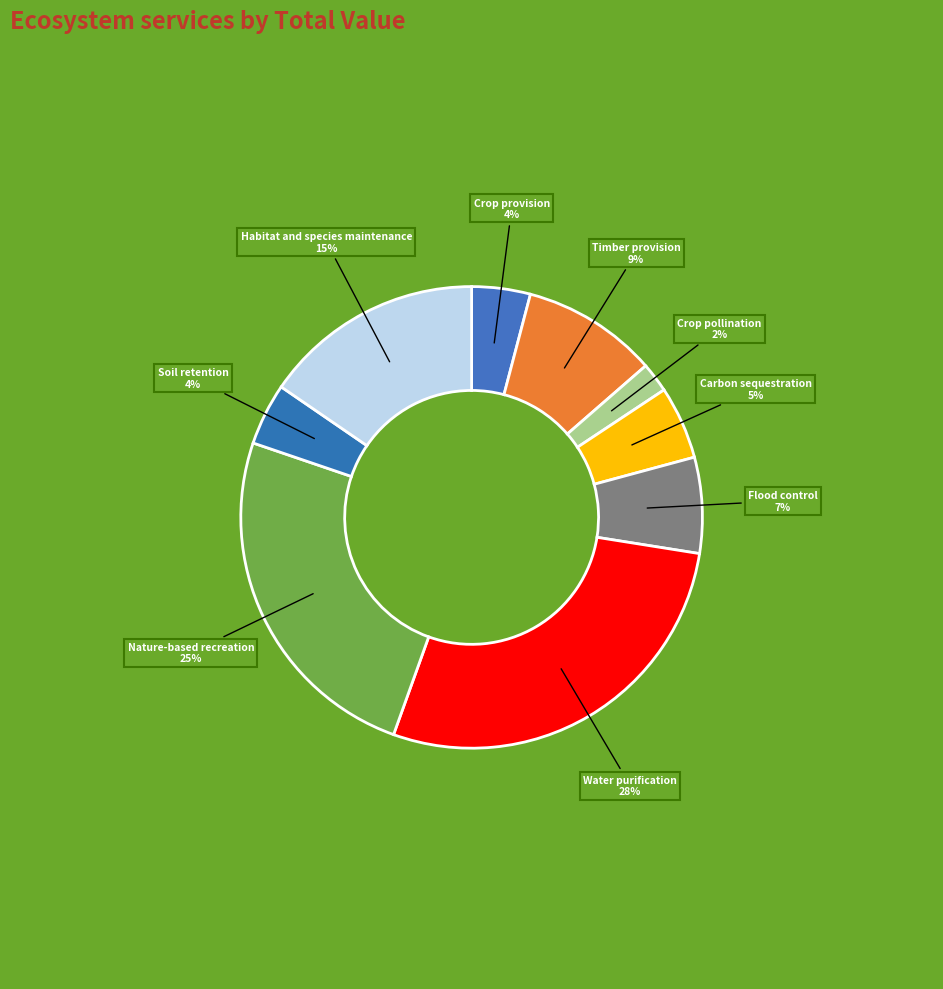

To the nearest percent, what is the combined percentage of Water purification and Timber provision?

37%